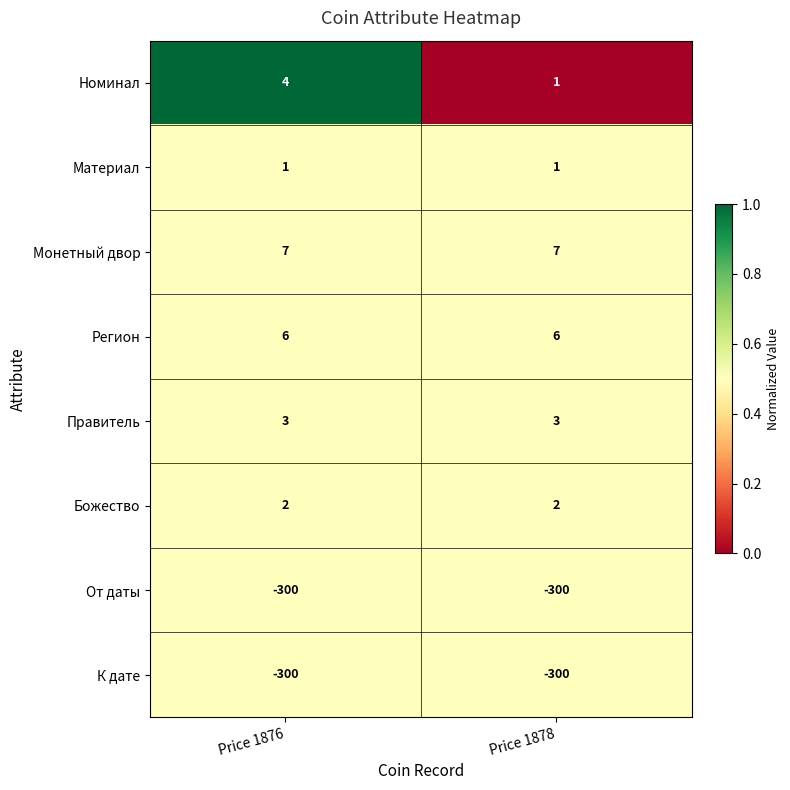

Reading left to right, list all the values displayed in this chart.

Номинал: Price 1876=4	Price 1878=1
Материал: Price 1876=1	Price 1878=1
Монетный двор: Price 1876=7	Price 1878=7
Регион: Price 1876=6	Price 1878=6
Правитель: Price 1876=3	Price 1878=3
Божество: Price 1876=2	Price 1878=2
От даты: Price 1876=-300	Price 1878=-300
К дате: Price 1876=-300	Price 1878=-300